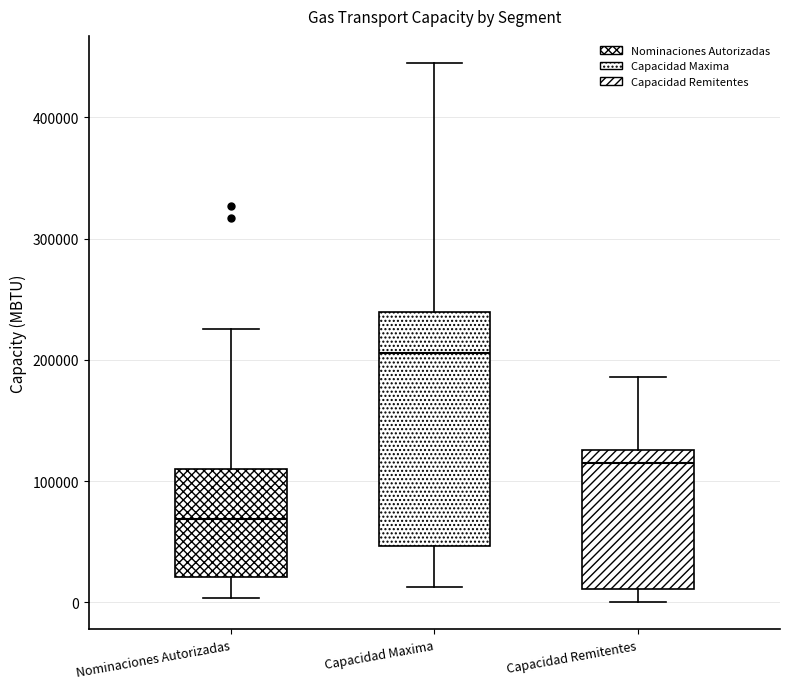

Where does the lower whisker of the box for Capacidad Maxima end on the y-axis? The values are not printed on the chart, so give them approximately, as read against the axis.

10000